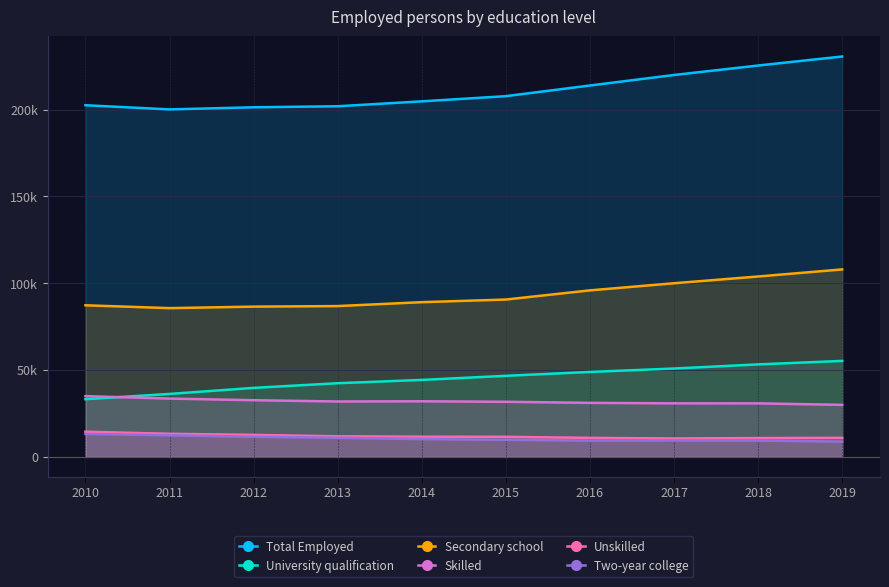

True or false: Total Employed and Secondary school intersect in this chart.

False